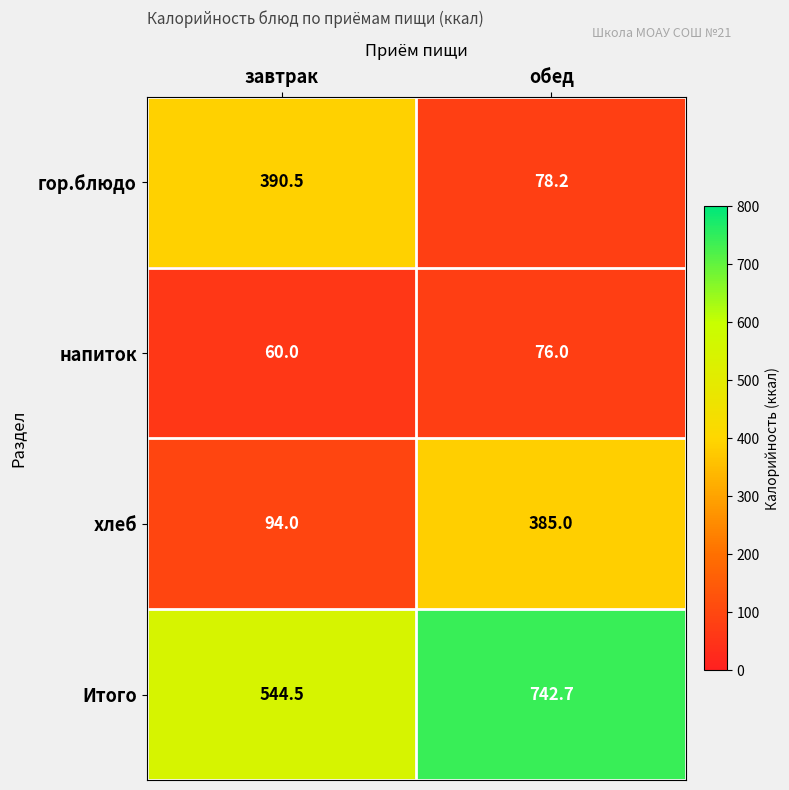

At how many categories does at least one series exceed 642?

1